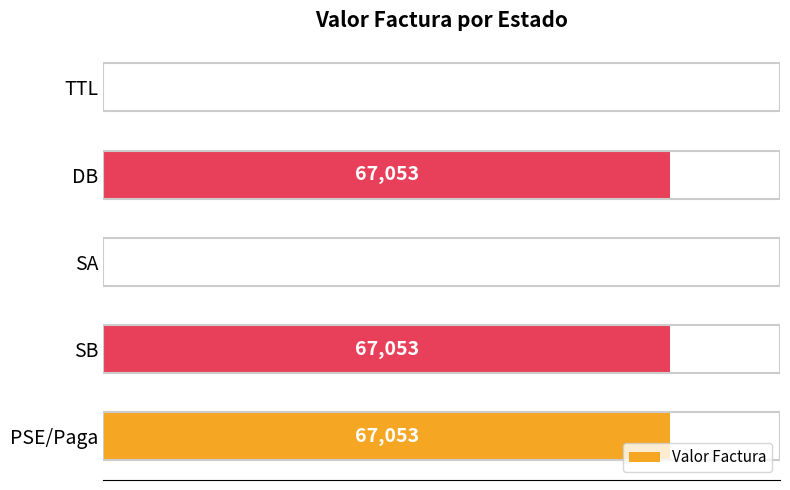

Are the bars horizontal?

Yes